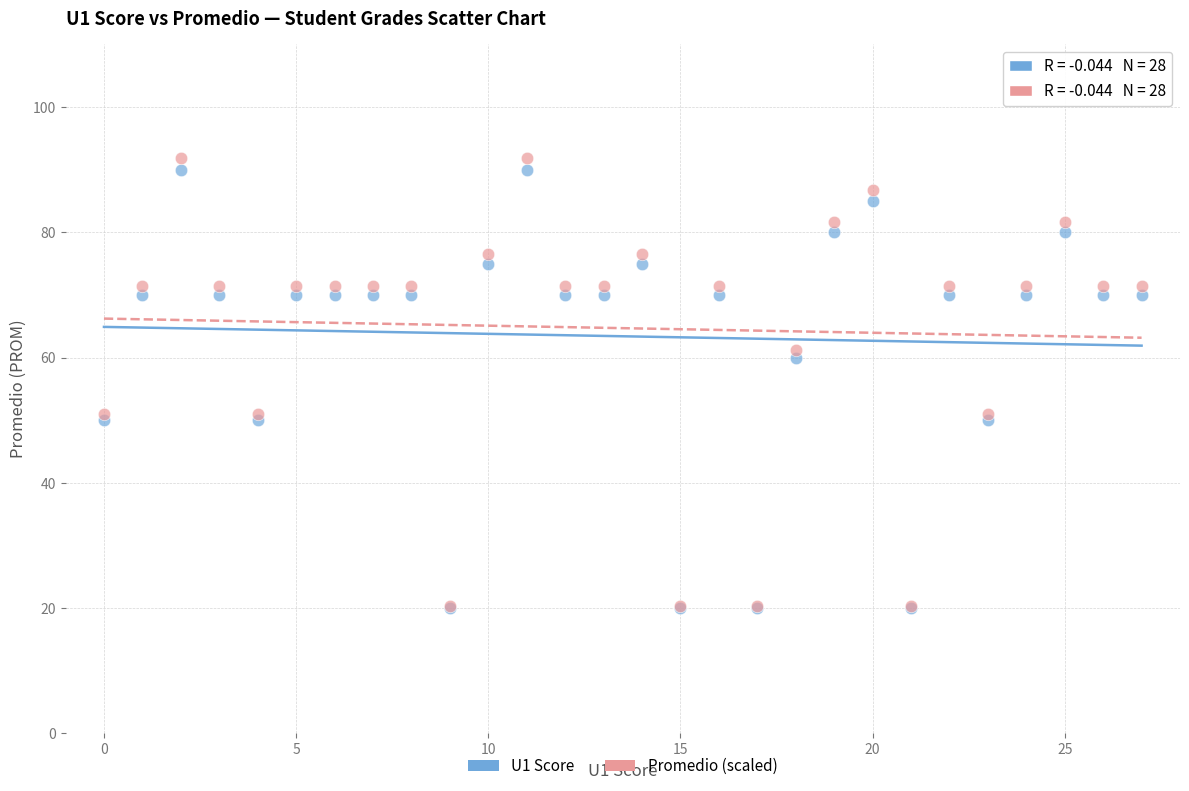

What are all the series names shown in the legend?

U1 Score, Promedio (scaled)